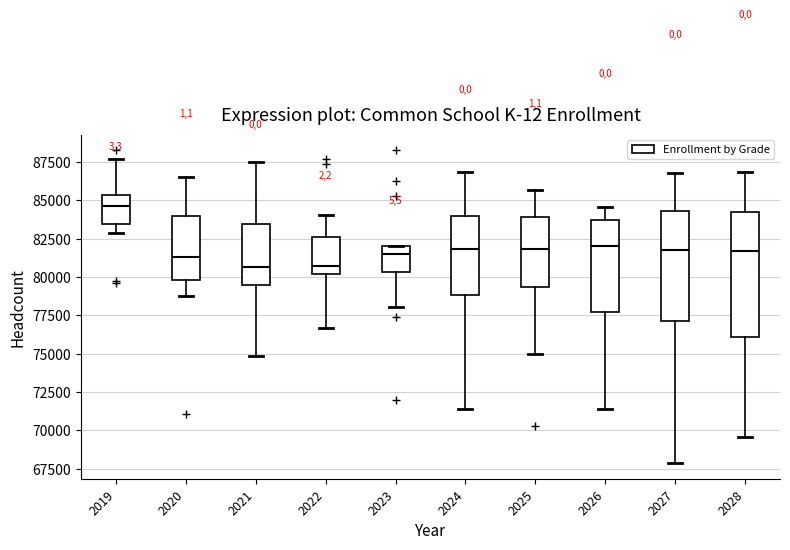

Where is the lower edge of the box at x = 2021 on the y-axis? The values are not printed on the chart, so give them approximately, as read against the axis.

79500